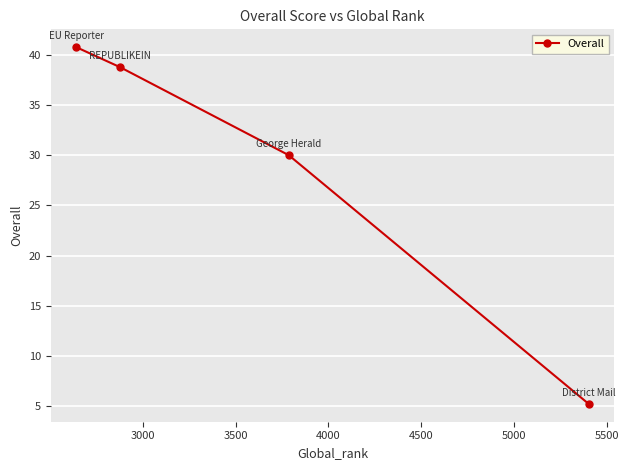

What is the maximum value shown in the chart?

40.8